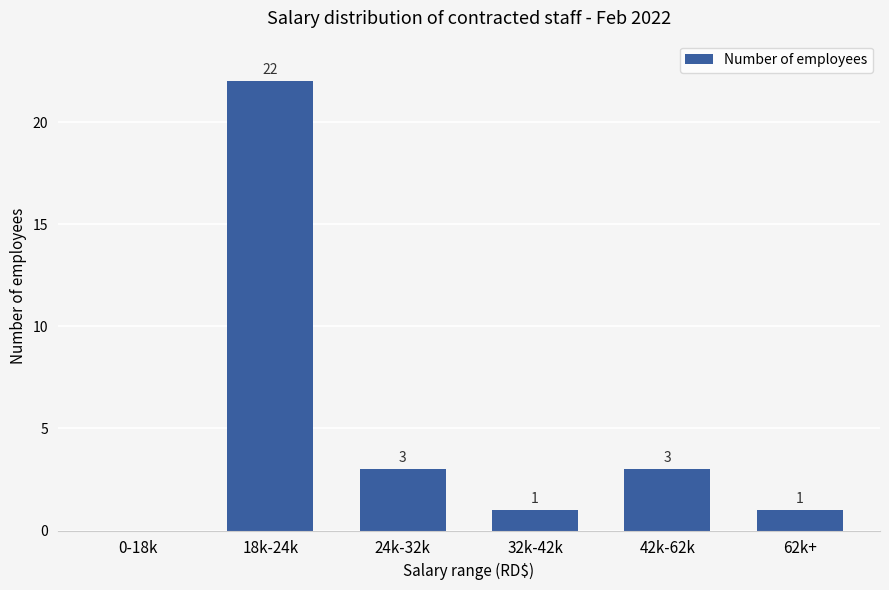

How many series are shown in this chart?

1